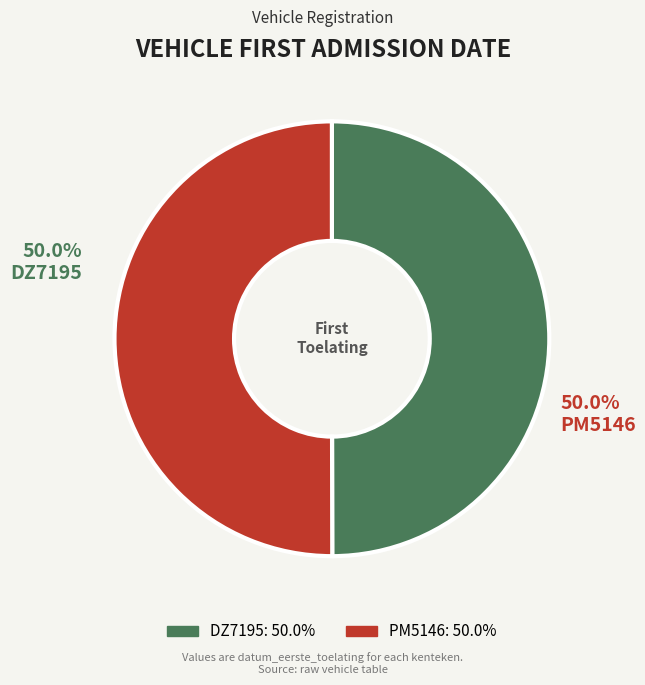

Is the sum of PM5146 and DZ7195 greater than half?

Yes